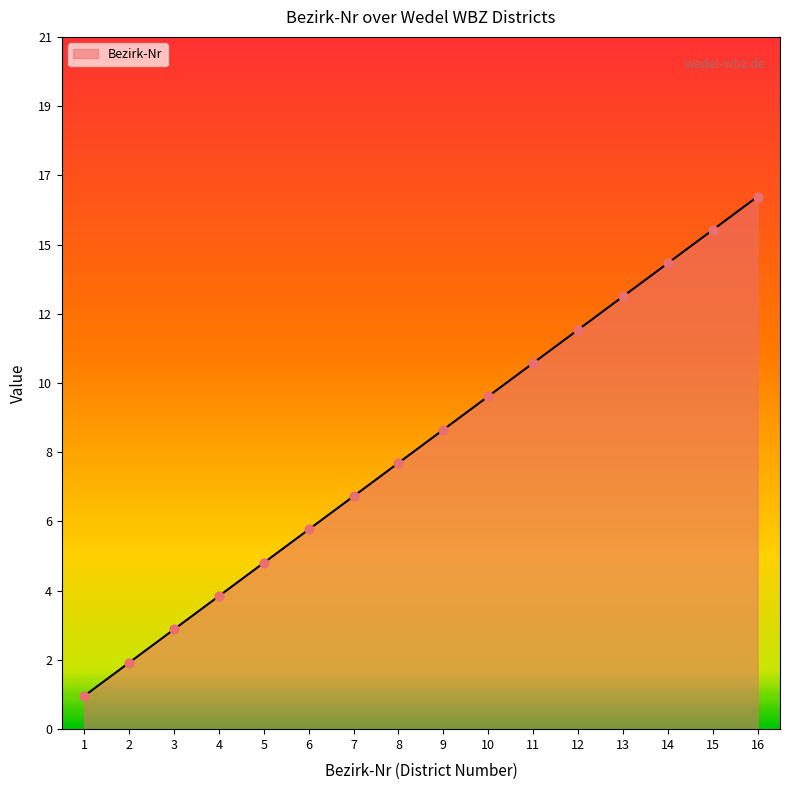

Approximately how many times larger is the value at 6 compared to 13?

0.5